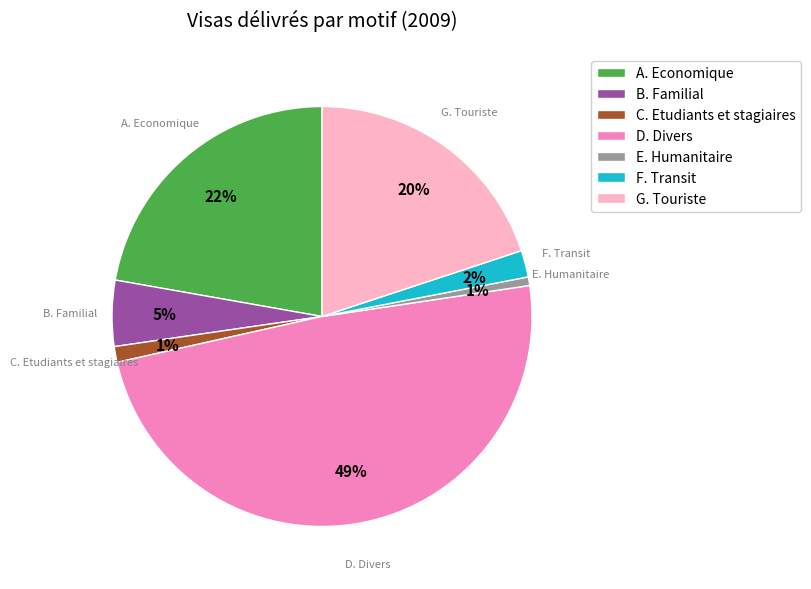

To the nearest percent, what percentage of the pie is F. Transit?

2%